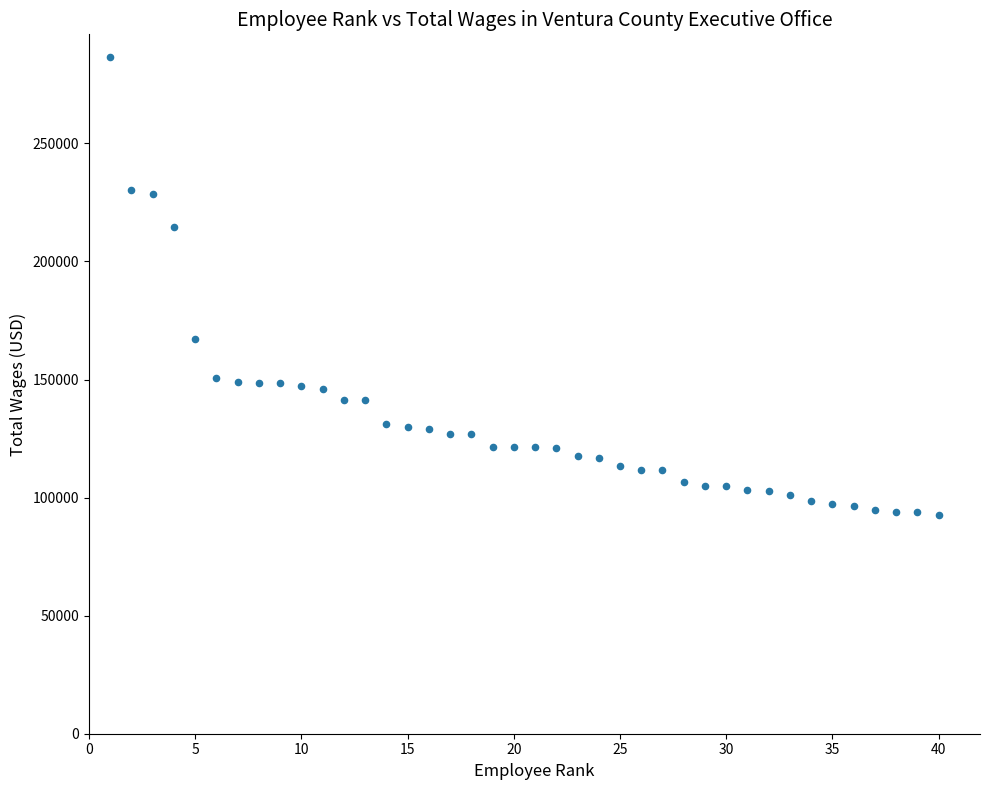

What is the range of X values (max minus min)?

39